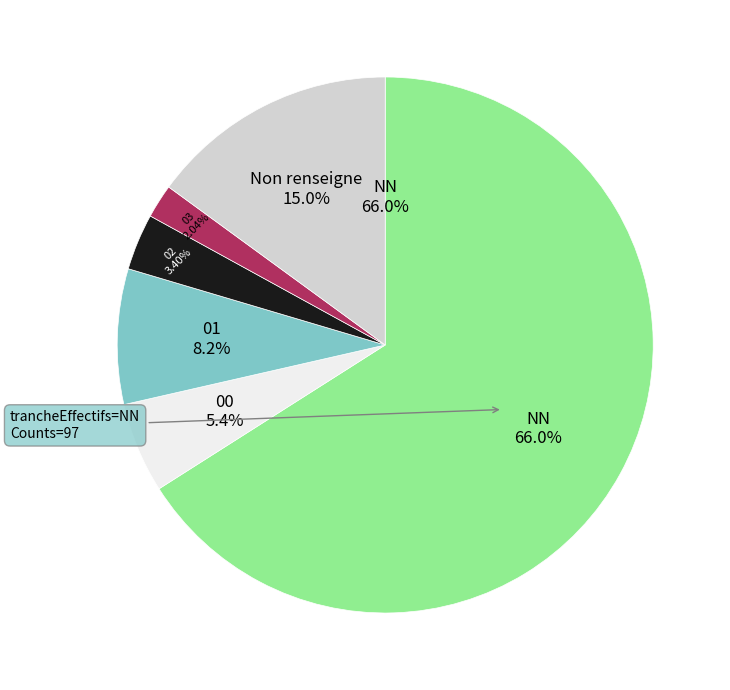

Is there any slice that represents more than half of the pie?

Yes